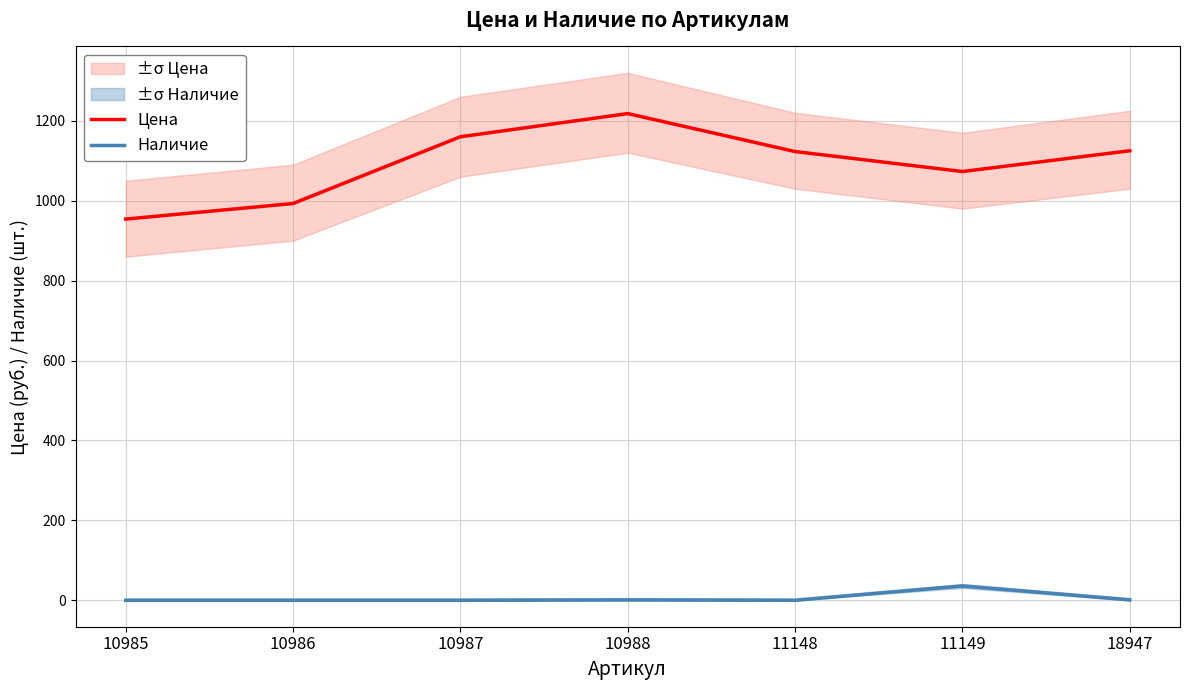

Reading left to right, list all the values displayed in this chart.

Цена: 10985=954	10986=993	10987=1160	10988=1218	11148=1123	11149=1073	18947=1125
Наличие: 10985=0	10986=0	10987=0	10988=1	11148=0	11149=36	18947=1